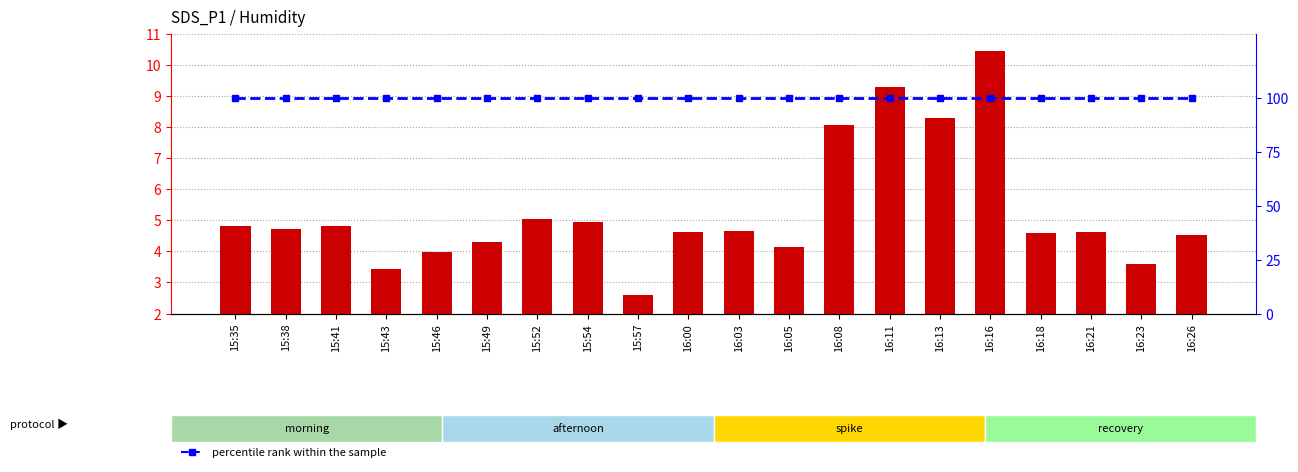

Reading left to right, list all the values displayed in this chart.

SDS_P1 (transformed count): 15:35=4.8	15:38=4.7	15:41=4.8	15:43=3.4	15:46=4.0	15:49=4.3	15:52=5.0	15:54=5.0	15:57=2.6	16:00=4.6	16:03=4.7	16:05=4.2	16:08=8.1	16:11=9.3	16:13=8.3	16:16=10.4	16:18=4.6	16:21=4.6	16:23=3.6	16:26=4.5
percentile rank within the sample: 15:35=100.0	15:38=100.0	15:41=100.0	15:43=100.0	15:46=100.0	15:49=100.0	15:52=100.0	15:54=100.0	15:57=100.0	16:00=100.0	16:03=100.0	16:05=100.0	16:08=100.0	16:11=100.0	16:13=100.0	16:16=100.0	16:18=100.0	16:21=100.0	16:23=100.0	16:26=100.0